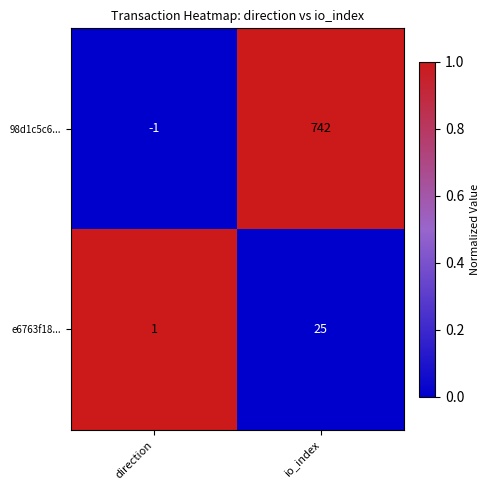

At which label does 98d1c5c6... reach its peak?

io_index